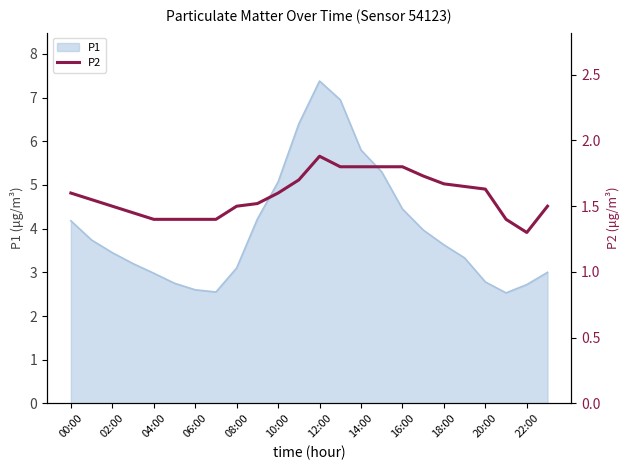

How many values are between 1 and 2?

24